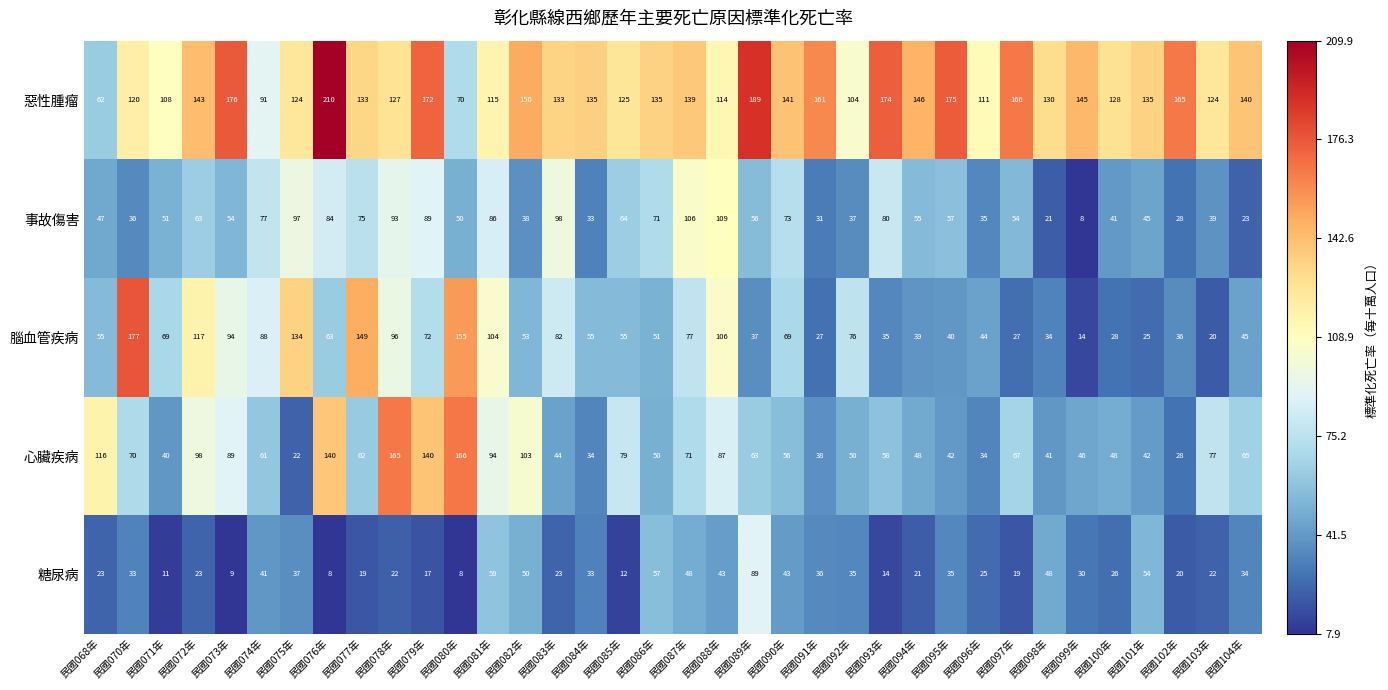

What is the spread (max minus min) of values at 民國075年?

112